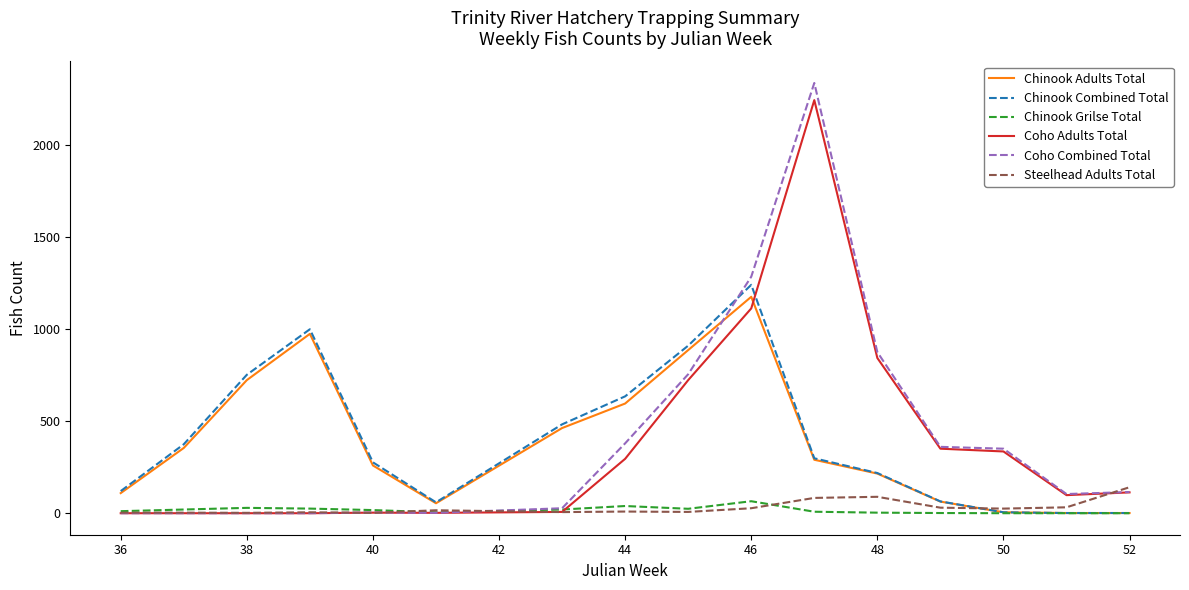

What is the difference between the second highest and minimum values in the Chinook Combined Total series?

997